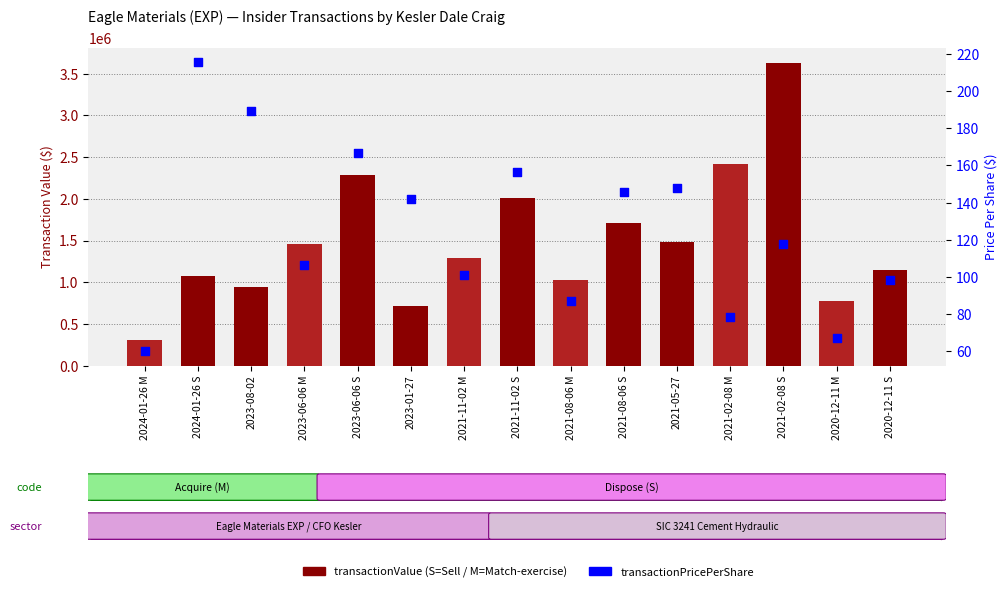

What are all the series names shown in the legend?

transactionValue, transactionPricePerShare